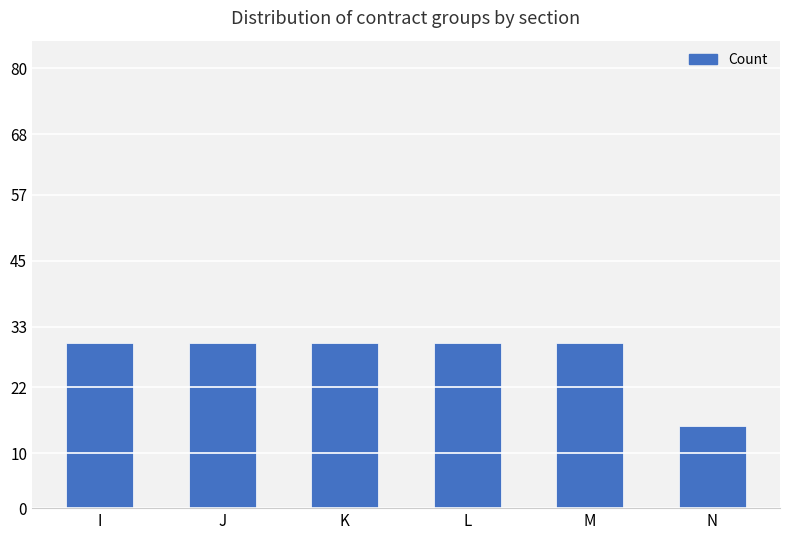

Approximately how many times larger is the value at M compared to N?

2.0